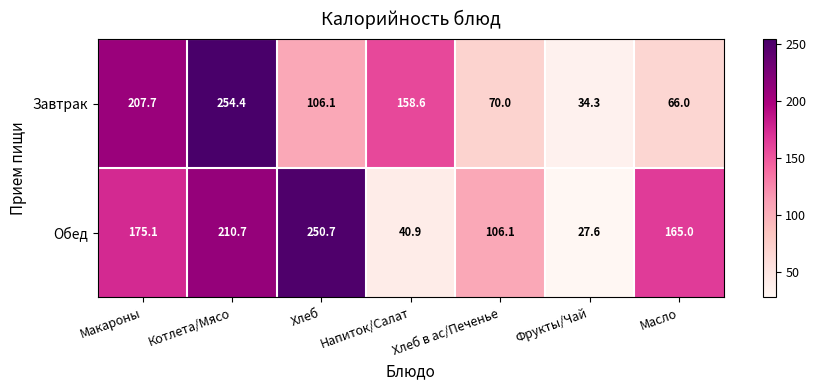

What is the difference between the maximum and minimum values in the Обед series?

223.1